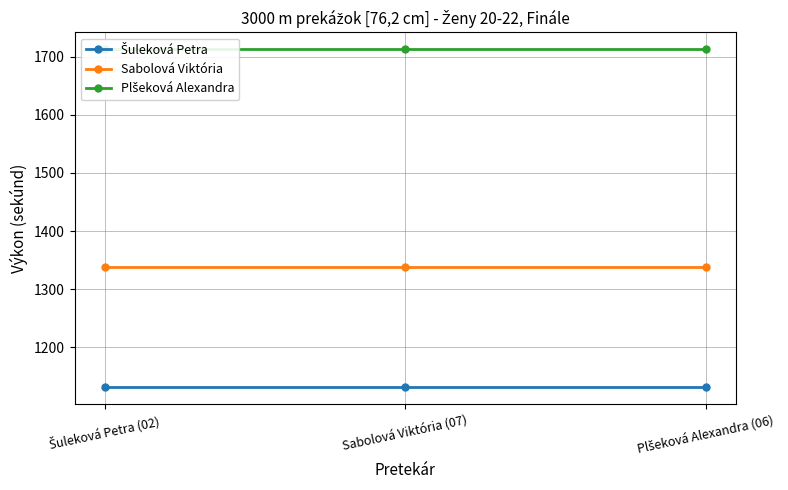

What are all the series names shown in the legend?

Šuleková Petra, Sabolová Viktória, Plšeková Alexandra